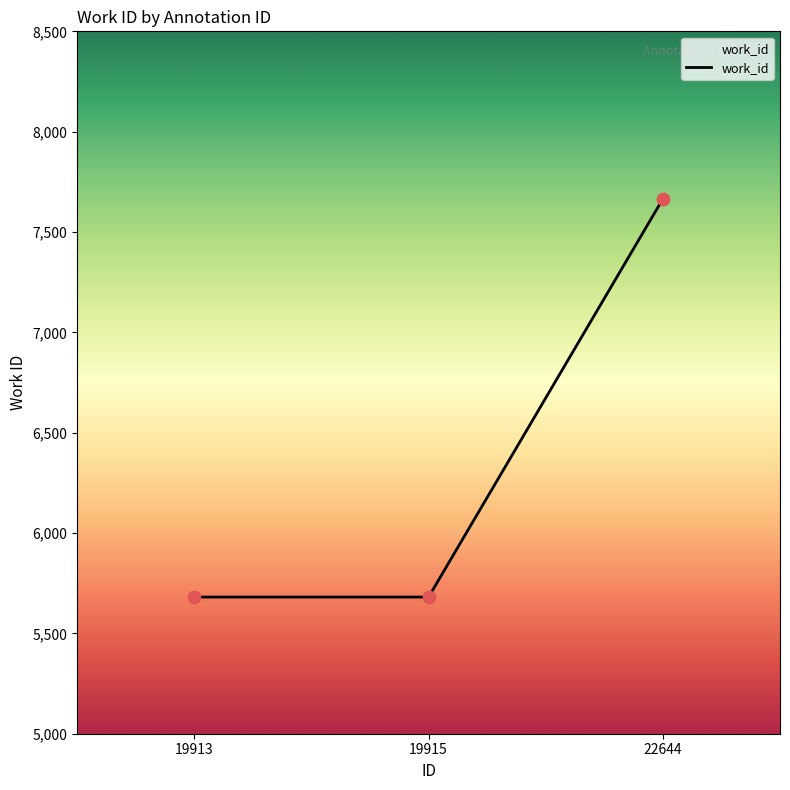

Approximately how many times larger is the value at 19915 compared to 19913?

1.0